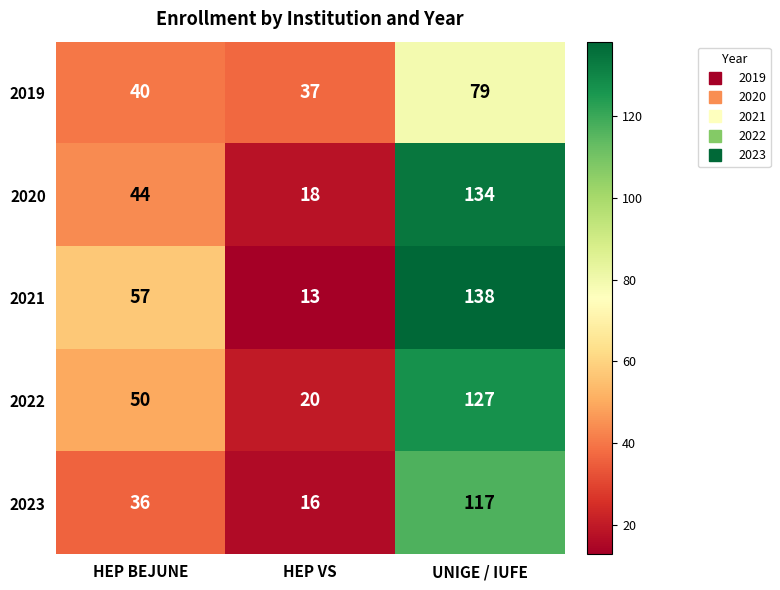

What is the difference between the 2020 values at HEP VS and UNIGE / IUFE?

116